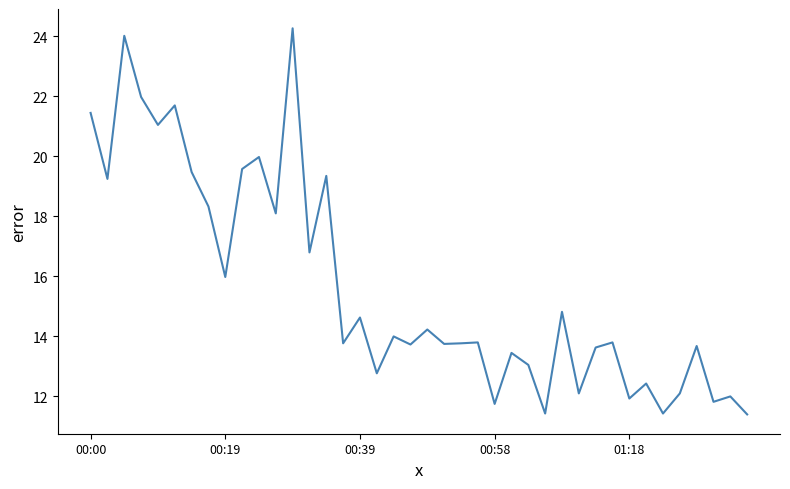

What is the difference between the maximum and minimum values?

12.9